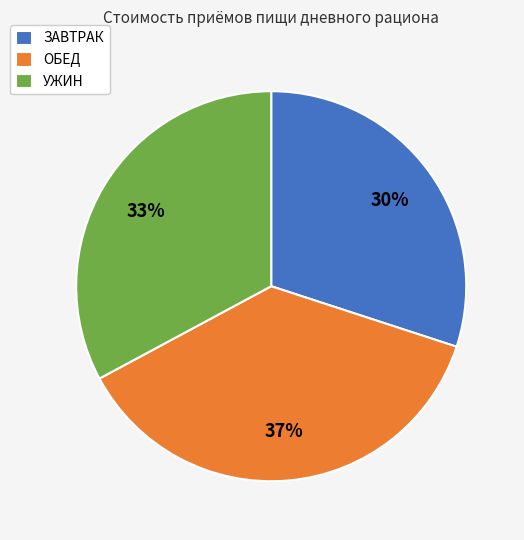

True or false: УЖИН accounts for 41% of the total.

False